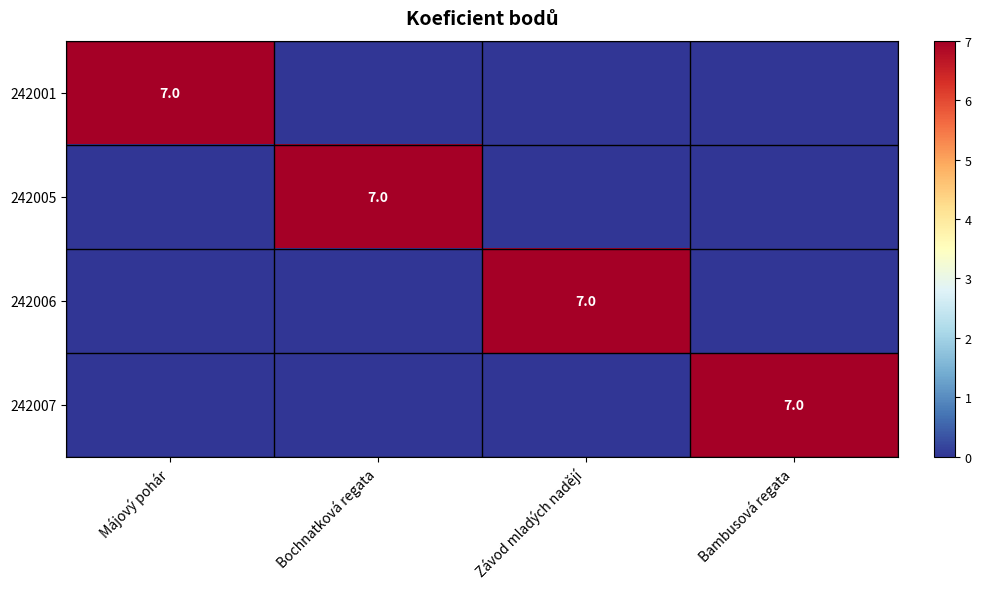

The value of 242005 at Bochnatková regata is 4. True or false?

False